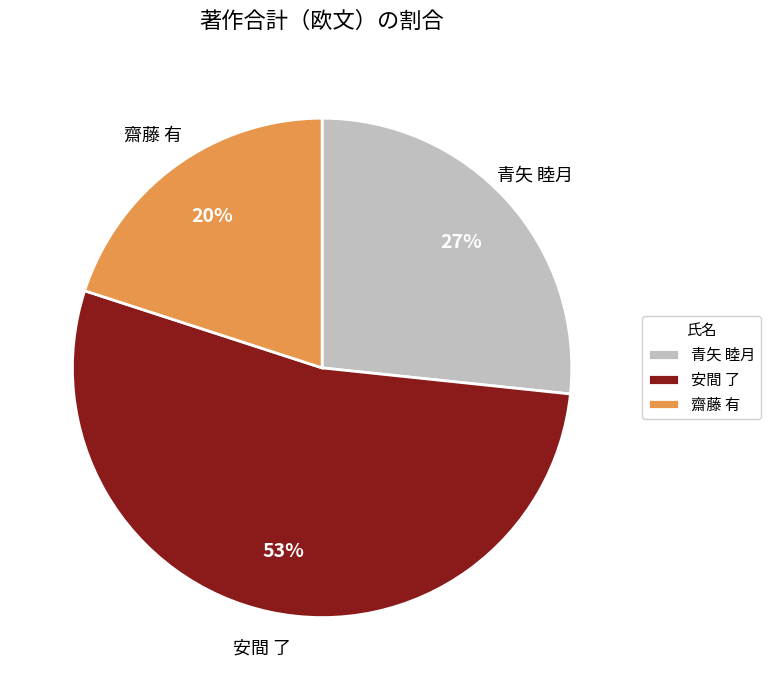

Is there a majority slice in this chart?

Yes